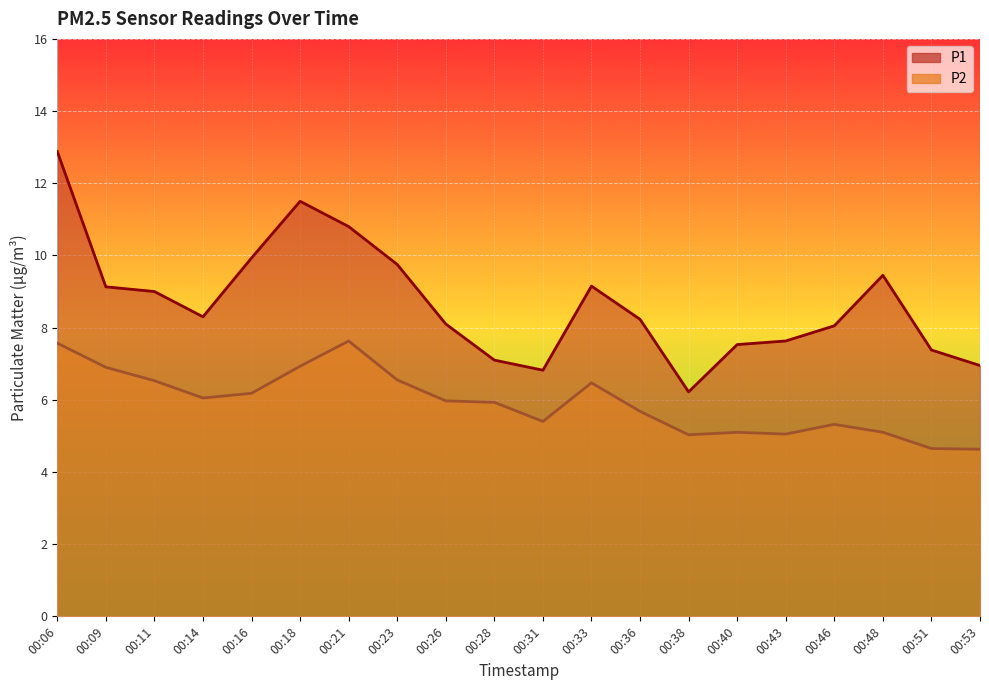

Count the number of data series in this chart.

2